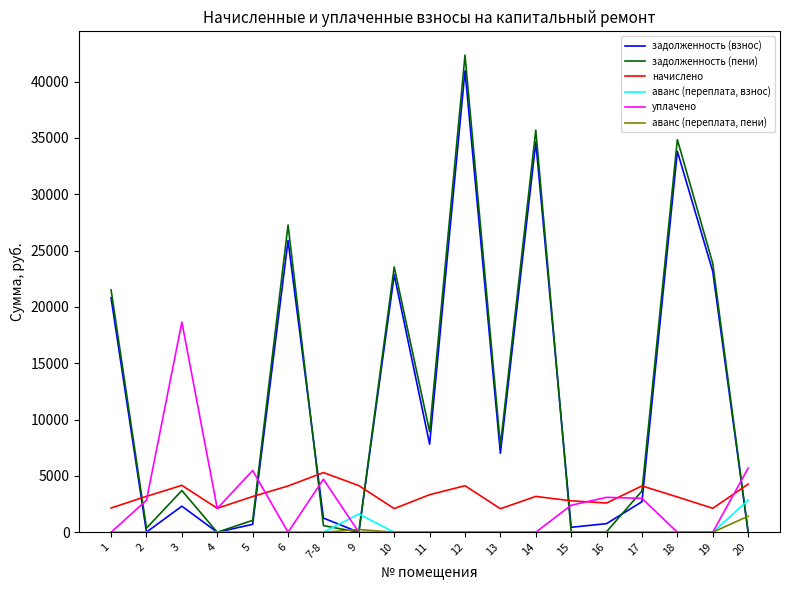

What is the highest value of the аванс (переплата, взнос) series?

2846.2